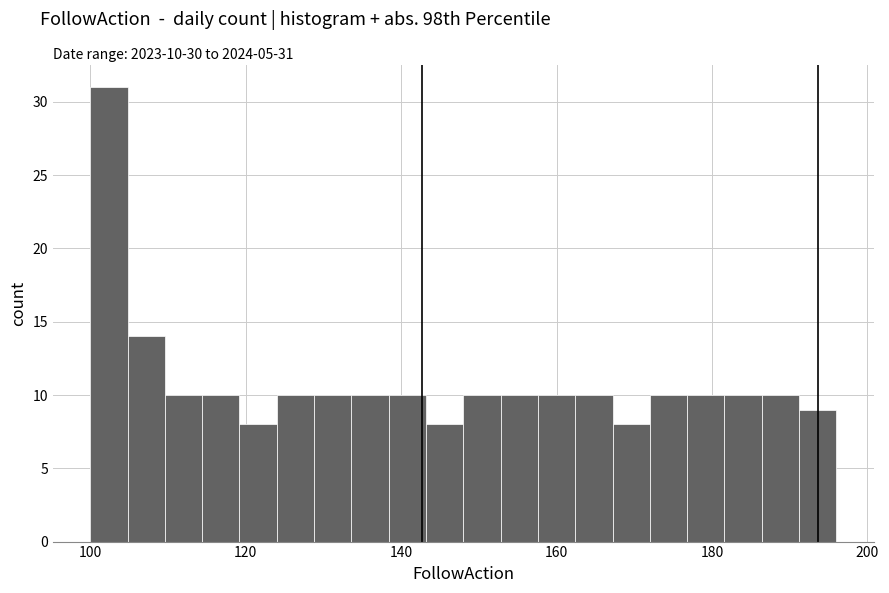

Around what value on the x-axis is the tallest bar? Give the approximate position of its centre, as read against the axis.

102